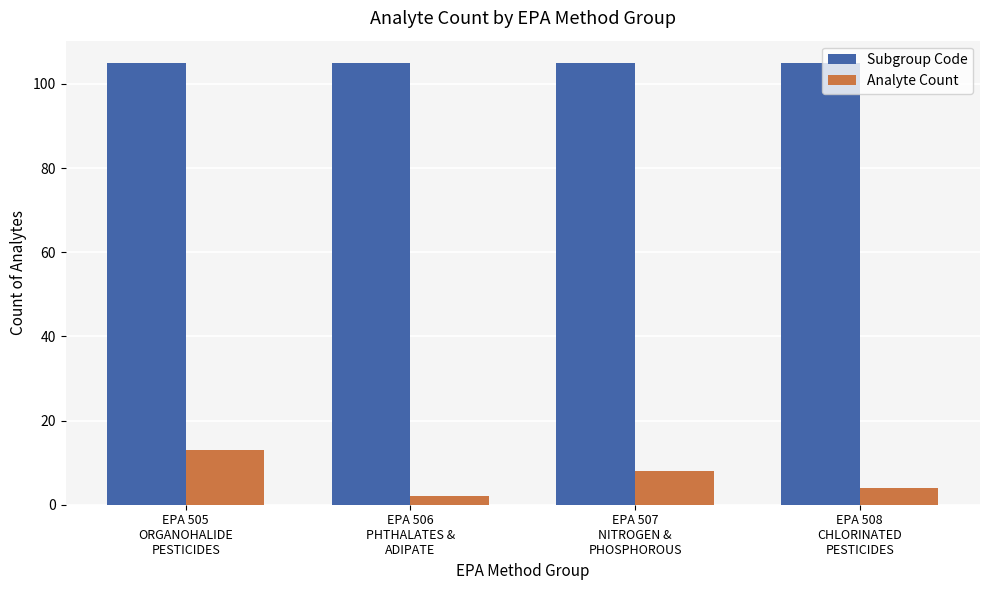

Where does the Analyte Count series first go above 8?

EPA 505
ORGANOHALIDE
PESTICIDES